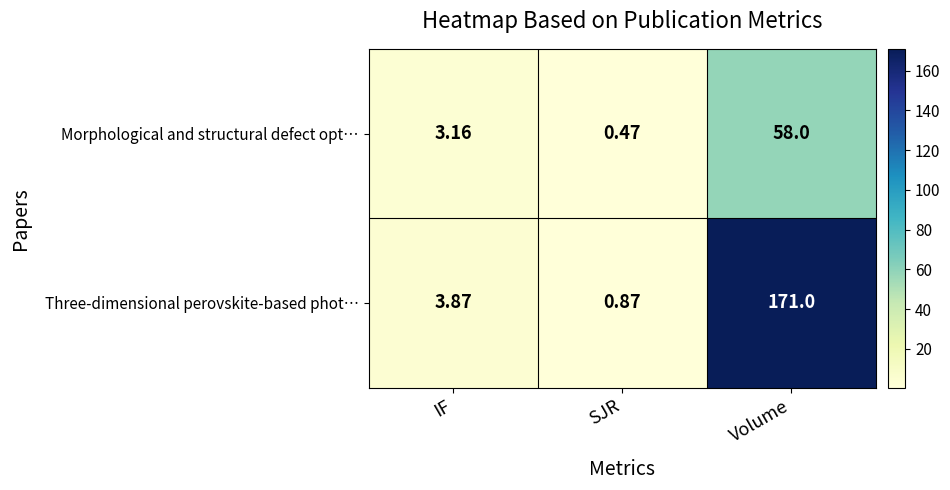

At which label is Three-dimensional perovskite-based phot… closest to 85?

IF